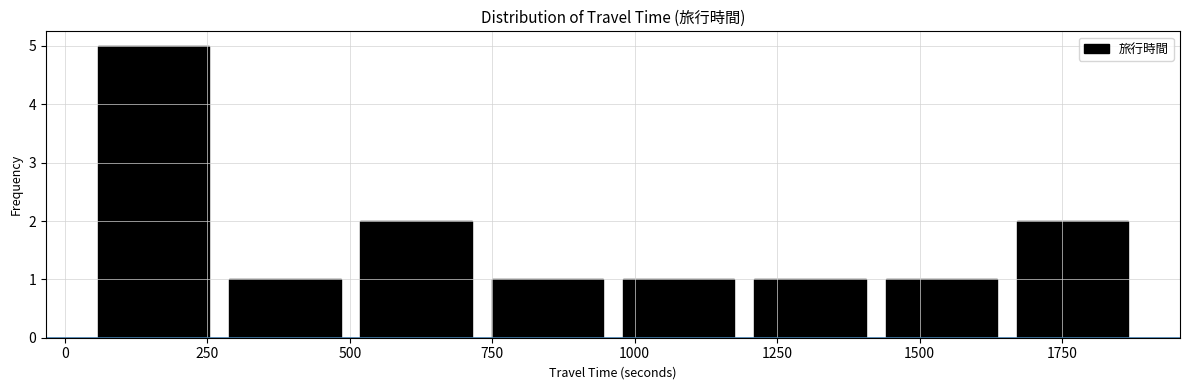

Which range on the x-axis has the tallest bar?

50 to 250